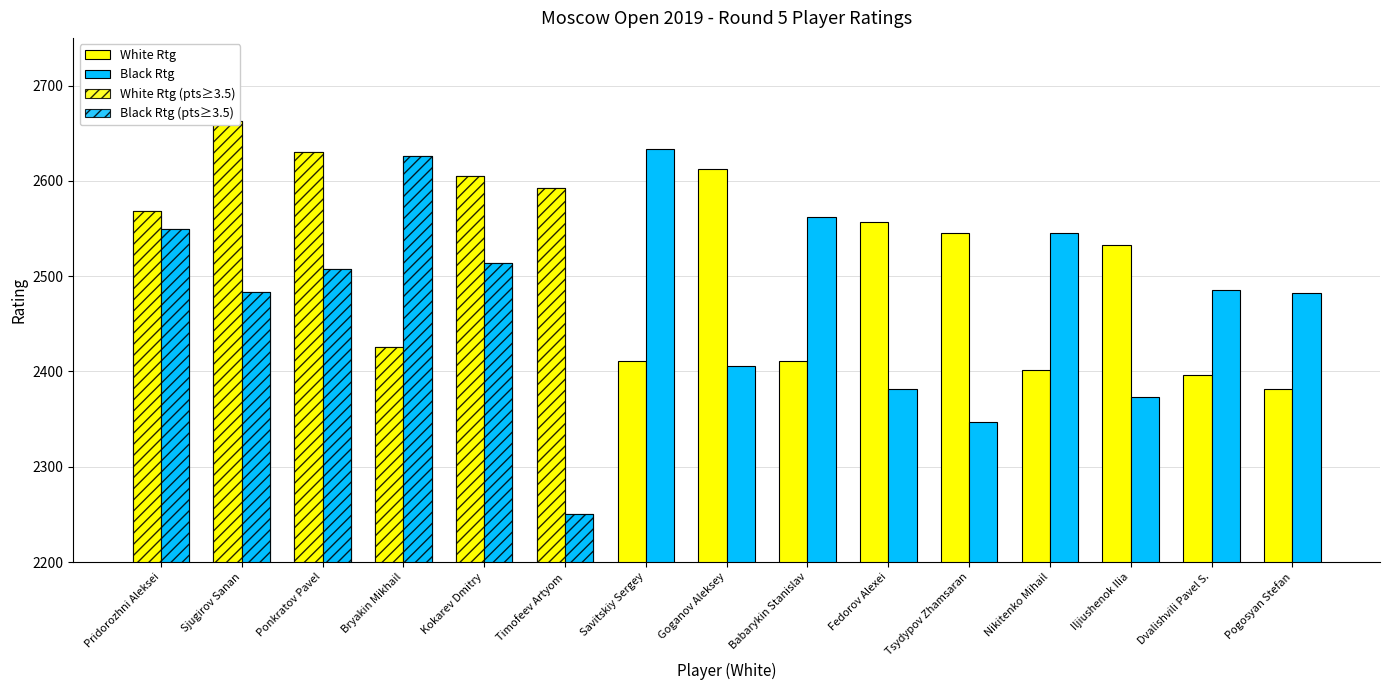

What is the difference between the maximum and minimum values in the Black Rtg series?

383